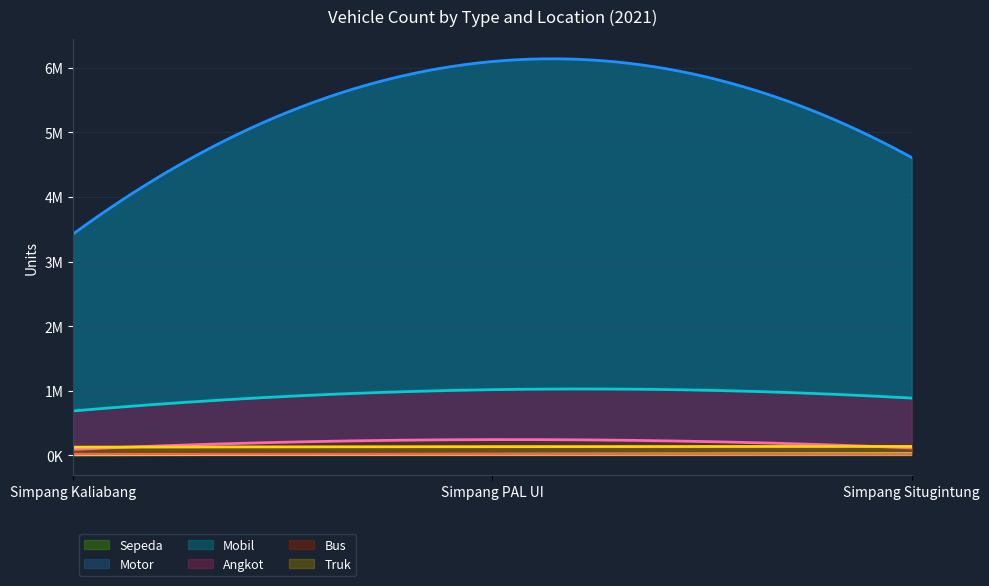

What position from the left is Simpang Situgintung?

3